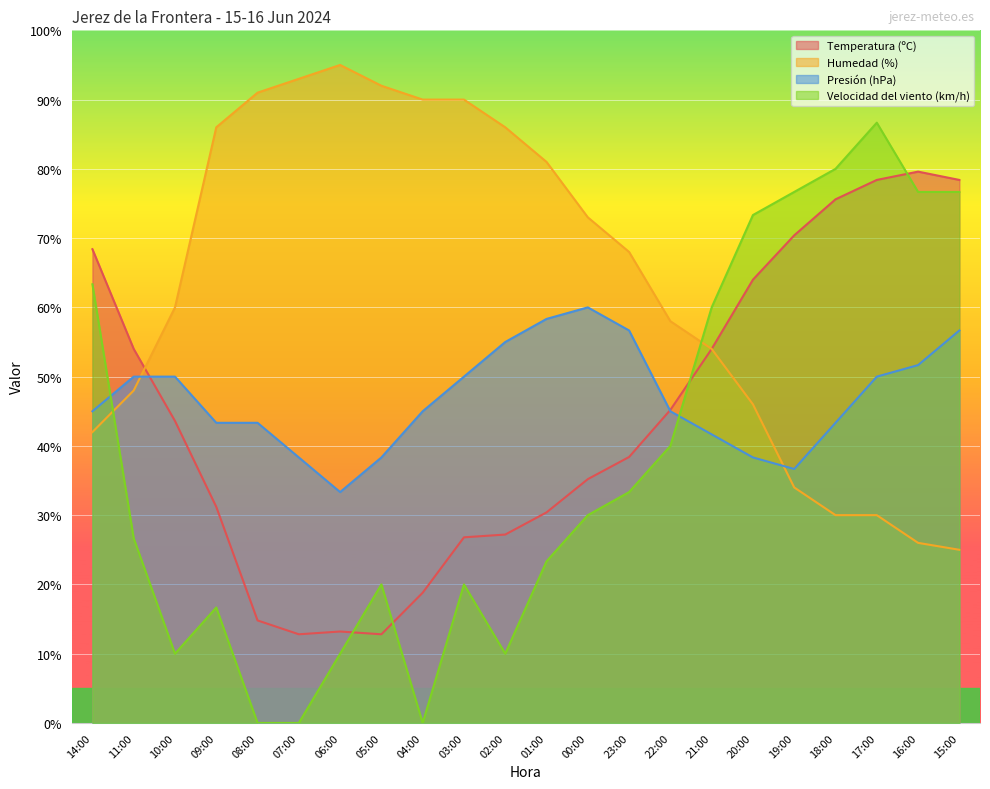

Reading right to left, what are all the values shown in this chart?

Temperatura (ºC): 15:00=78.4	16:00=79.6	17:00=78.4	18:00=75.6	19:00=70.4	20:00=64.0	21:00=54.0	22:00=45.2	23:00=38.4	00:00=35.2	01:00=30.4	02:00=27.2	03:00=26.8	04:00=18.8	05:00=12.8	06:00=13.2	07:00=12.8	08:00=14.8	09:00=31.2	10:00=43.6	11:00=54.0	14:00=68.4
Humedad (%): 15:00=25.0	16:00=26.0	17:00=30.0	18:00=30.0	19:00=34.0	20:00=46.0	21:00=54.0	22:00=58.0	23:00=68.0	00:00=73.0	01:00=81.0	02:00=86.0	03:00=90.0	04:00=90.0	05:00=92.0	06:00=95.0	07:00=93.0	08:00=91.0	09:00=86.0	10:00=60.0	11:00=48.0	14:00=42.0
Presión (hPa): 15:00=56.7	16:00=51.7	17:00=50.0	18:00=43.3	19:00=36.7	20:00=38.3	21:00=41.7	22:00=45.0	23:00=56.7	00:00=60.0	01:00=58.3	02:00=55.0	03:00=50.0	04:00=45.0	05:00=38.3	06:00=33.3	07:00=38.3	08:00=43.3	09:00=43.3	10:00=50.0	11:00=50.0	14:00=45.0
Velocidad del viento (km/h): 15:00=76.7	16:00=76.7	17:00=86.7	18:00=80.0	19:00=76.7	20:00=73.3	21:00=60.0	22:00=40.0	23:00=33.3	00:00=30.0	01:00=23.3	02:00=10.0	03:00=20.0	04:00=0.0	05:00=20.0	06:00=10.0	07:00=0.0	08:00=0.0	09:00=16.7	10:00=10.0	11:00=26.7	14:00=63.3